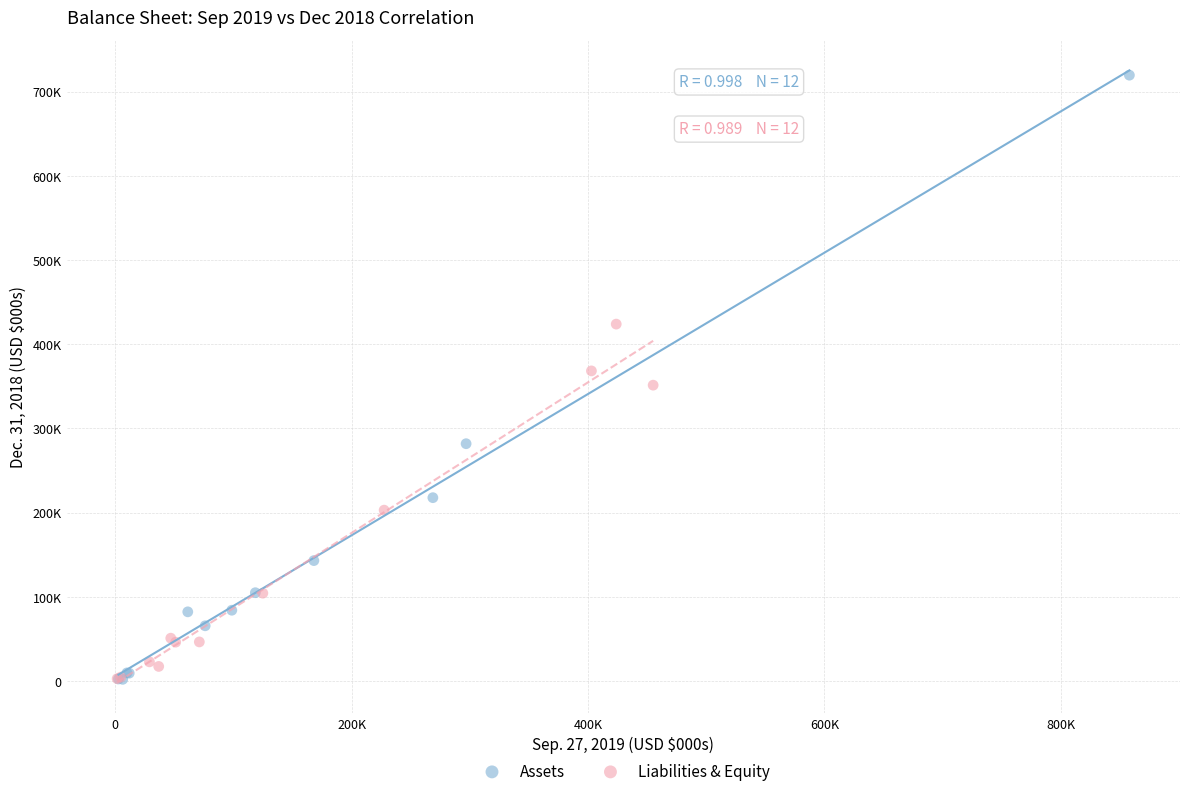

What are all the series names shown in the legend?

Assets, Liabilities & Equity